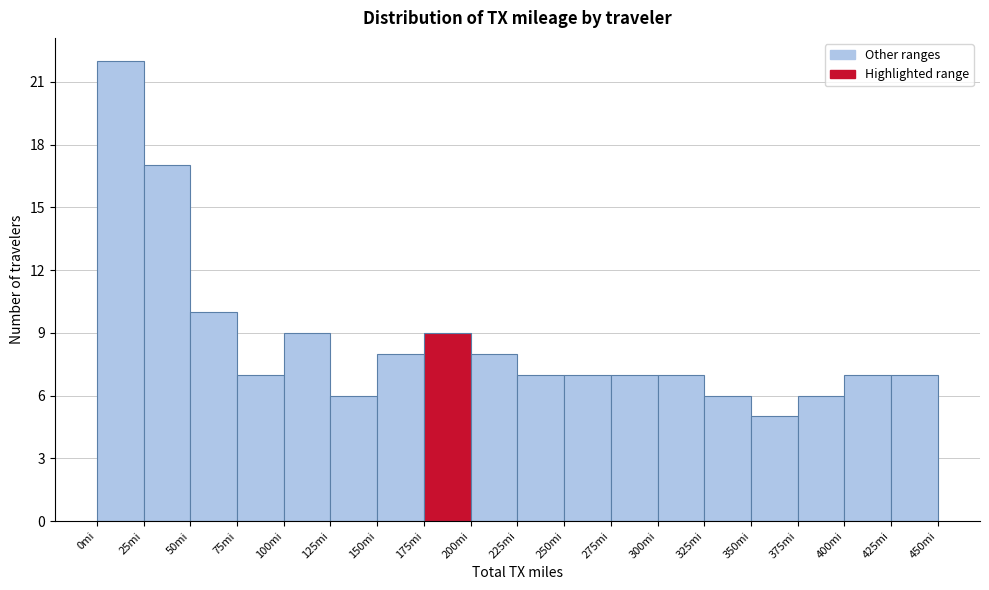

Which range on the x-axis has the tallest bar?

0 to 25